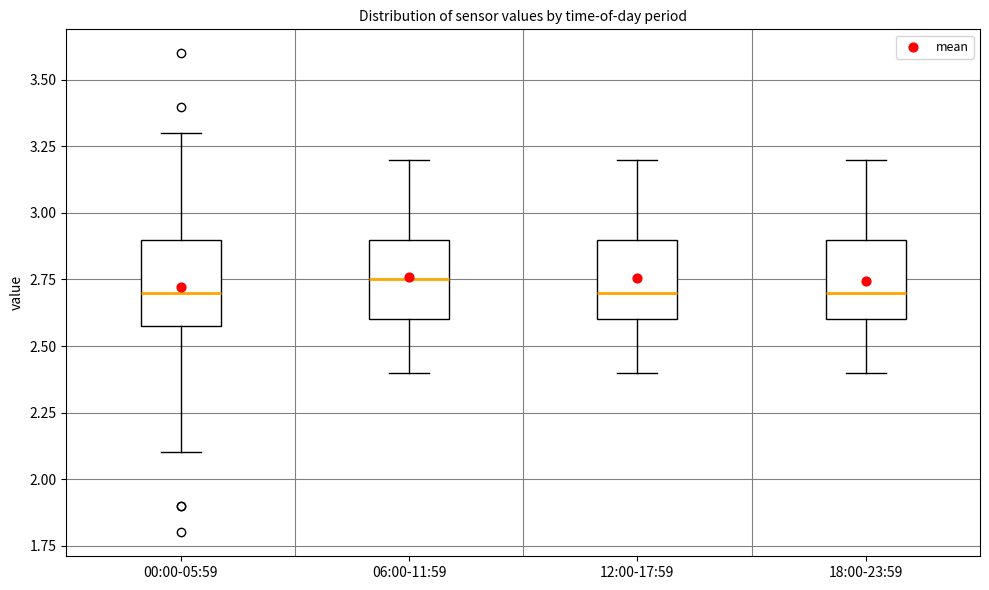

Reading left to right, transcribe this box plot: for each box, give where its median line is, the range the box spans, and where its two whiskers end, as read against the y-axis. The values are not printed on the chart, so give them approximately, as read against the axis.

00:00-05:59: median 2.70, box 2.60 to 2.90, whiskers 2.10 to 3.30
06:00-11:59: median 2.75, box 2.60 to 2.90, whiskers 2.40 to 3.20
12:00-17:59: median 2.70, box 2.60 to 2.90, whiskers 2.40 to 3.20
18:00-23:59: median 2.70, box 2.60 to 2.90, whiskers 2.40 to 3.20